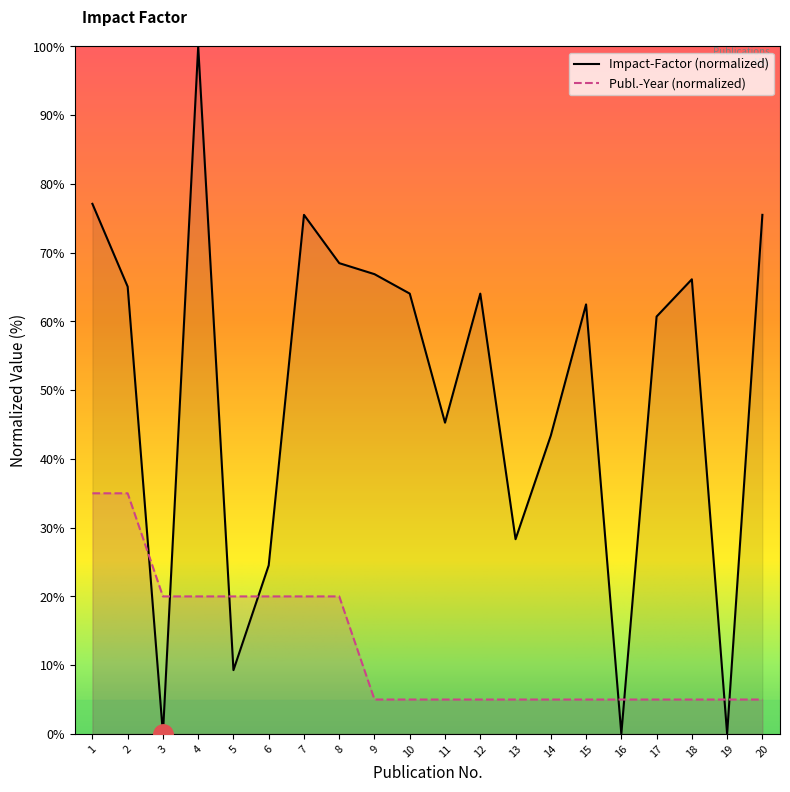

How many lines are shown in the chart?

2